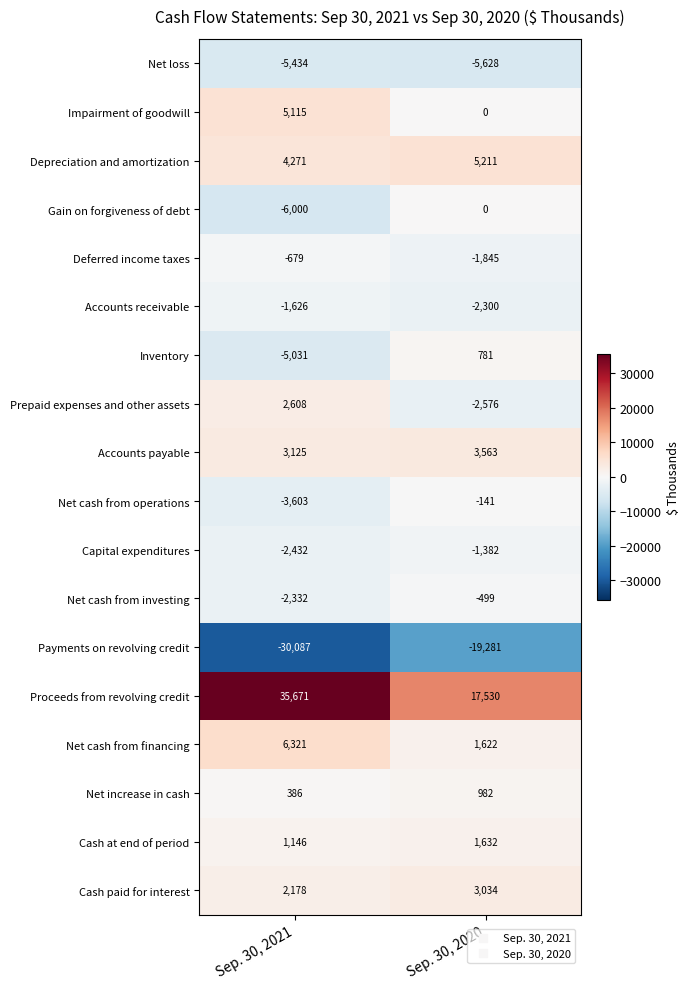

Which category has the highest value in the Net cash from operations series?

Sep. 30, 2020